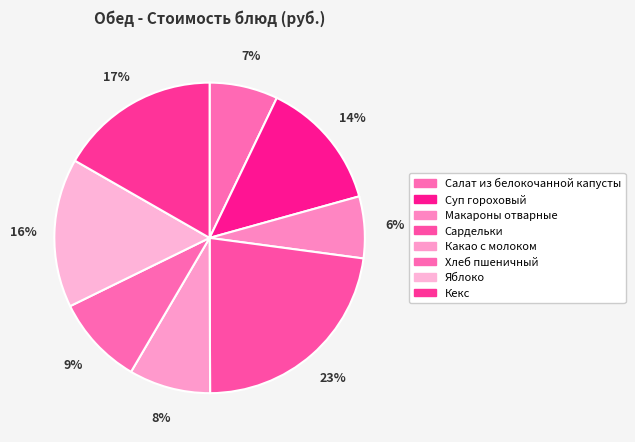

How many slices are in this pie chart?

8